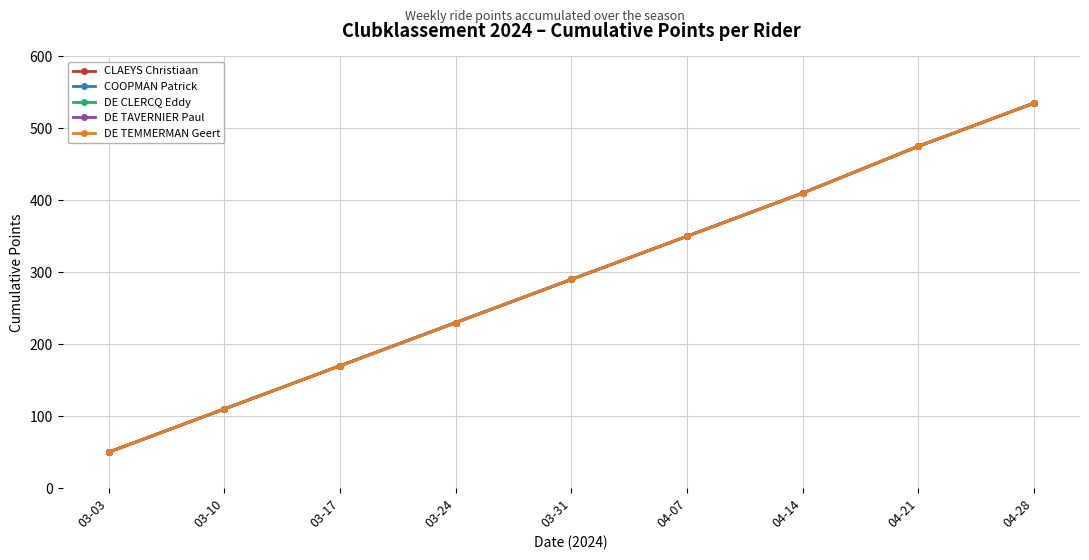

Reading left to right, transcribe all the data shown in this chart.

CLAEYS Christiaan: 50	110	170	230	290	350	410	475	535
COOPMAN Patrick: 50	110	170	230	290	350	410	475	535
DE CLERCQ Eddy: 50	110	170	230	290	350	410	475	535
DE TAVERNIER Paul: 50	110	170	230	290	350	410	475	535
DE TEMMERMAN Geert: 50	110	170	230	290	350	410	475	535